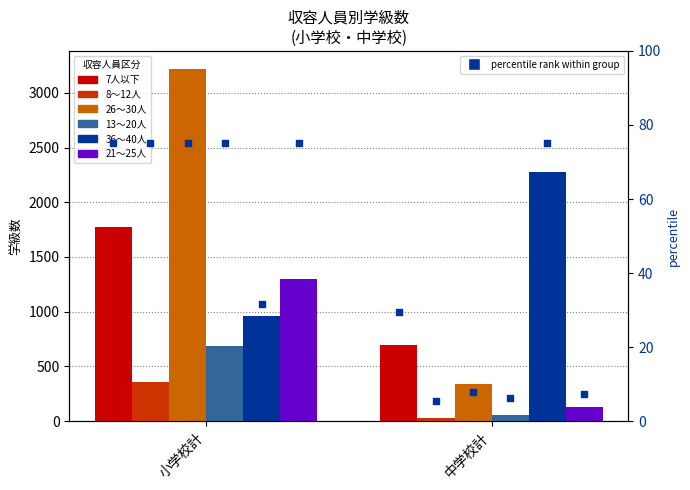

What are all the series names shown in the legend?

7人以下, 8～12人, 26～30人, 13～20人, 36～40人, 21～25人